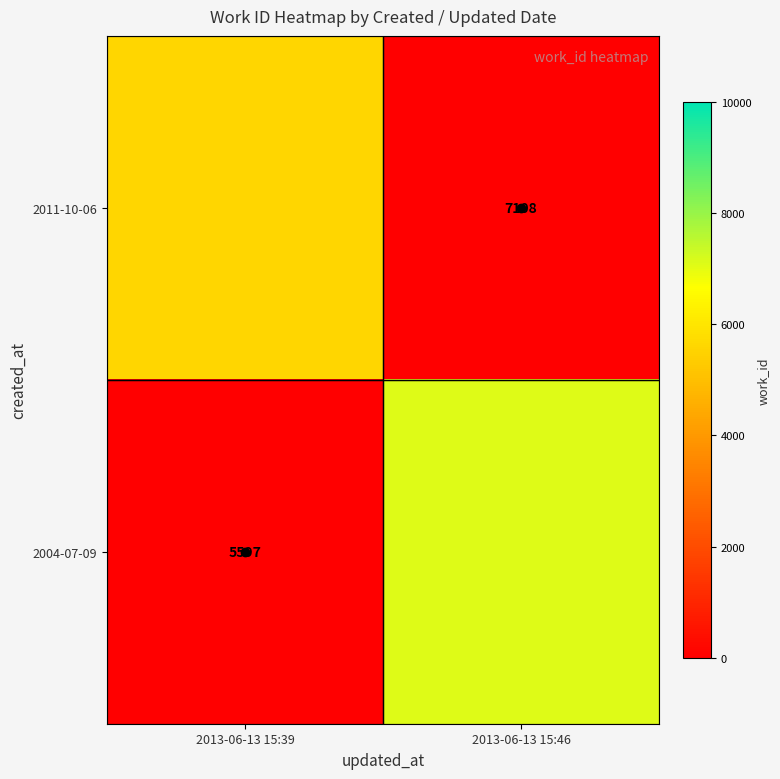

What is the smallest value displayed?

5597.0